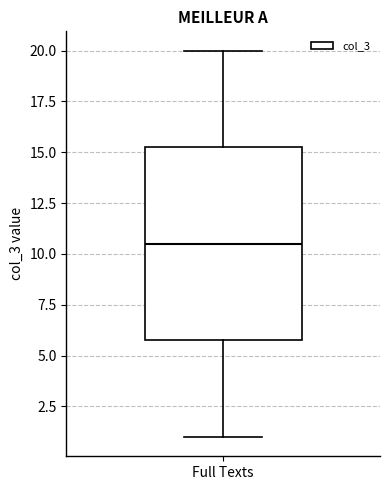

Transcribe this box plot: give where the median line is, the range the box spans, and where the two whiskers end, as read against the y-axis. The values are not printed on the chart, so give them approximately, as read against the axis.

median 10.5, box 6.0 to 15.5, whiskers 1.0 to 20.0